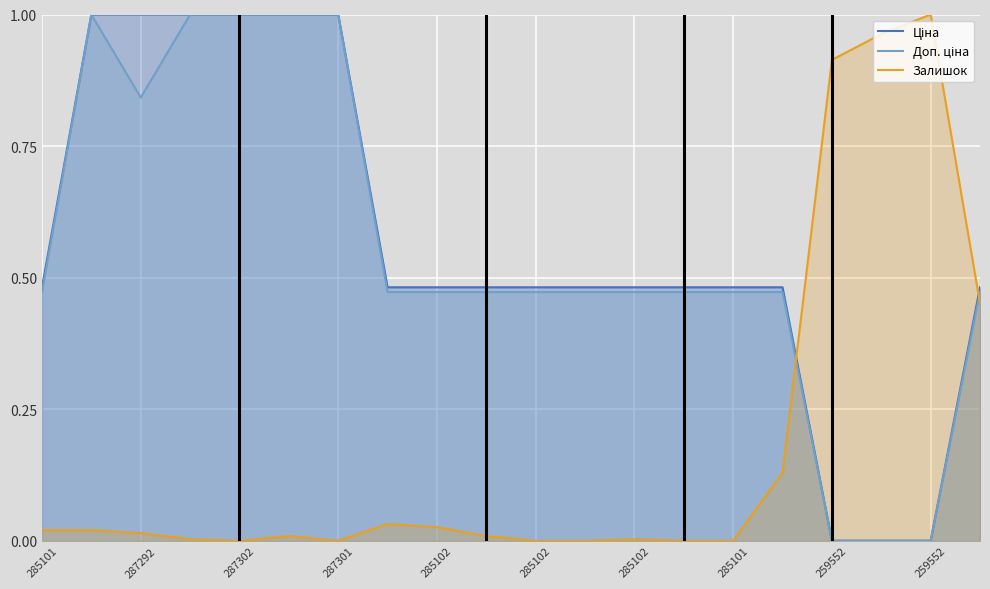

How many times do Ціна and Залишок cross each other?

2